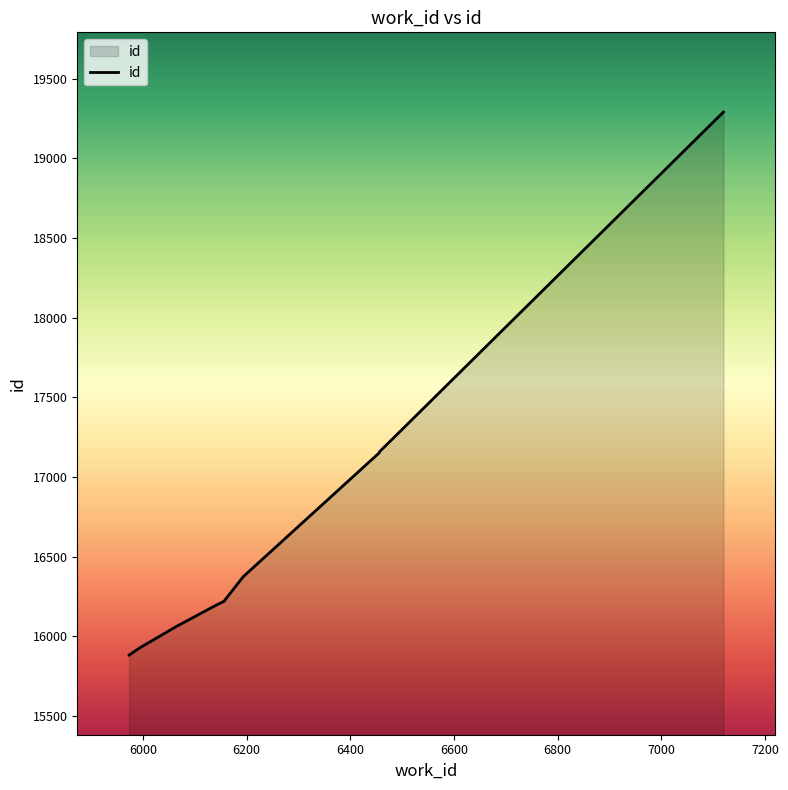

Which has a higher value, 6141 or 6456?

6456